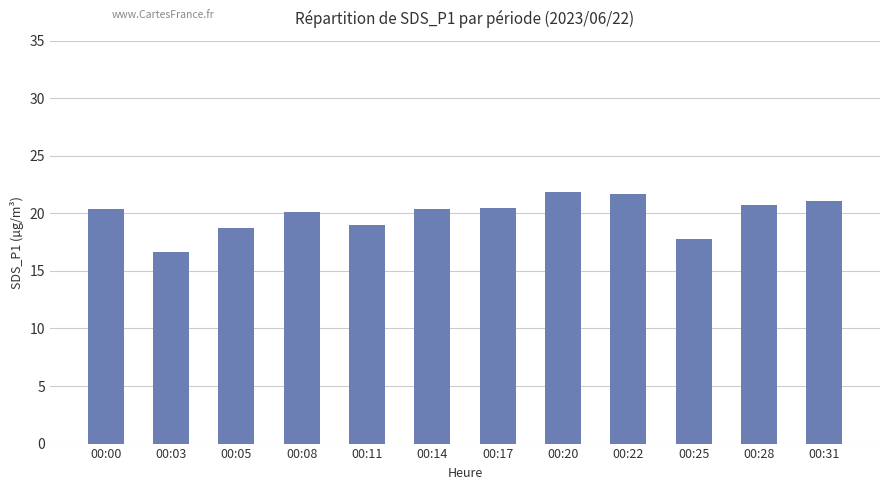

What is the difference between the maximum and minimum values?

5.2